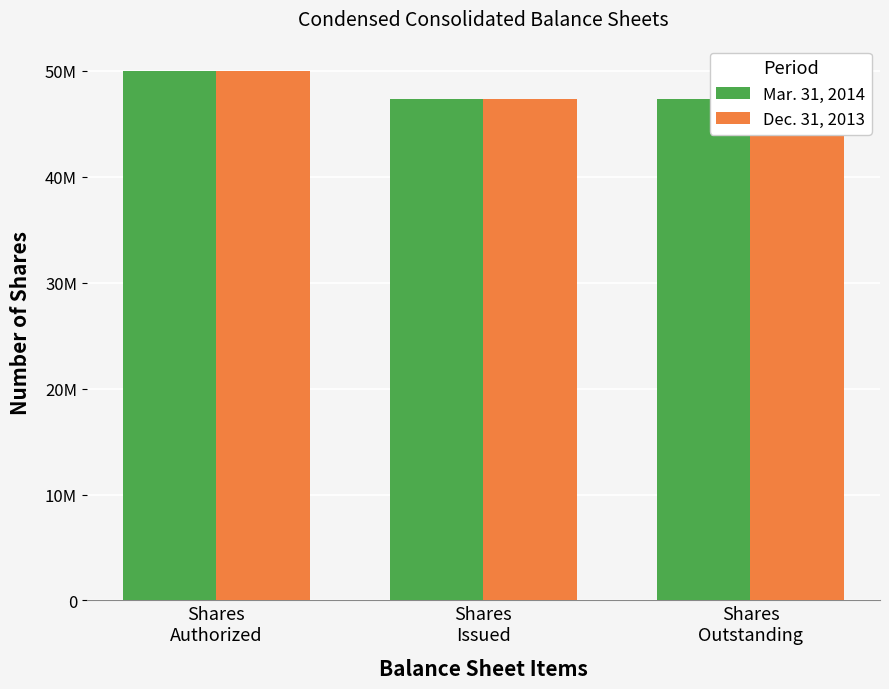

At which category is the sum across all series the highest?

Shares
Authorized